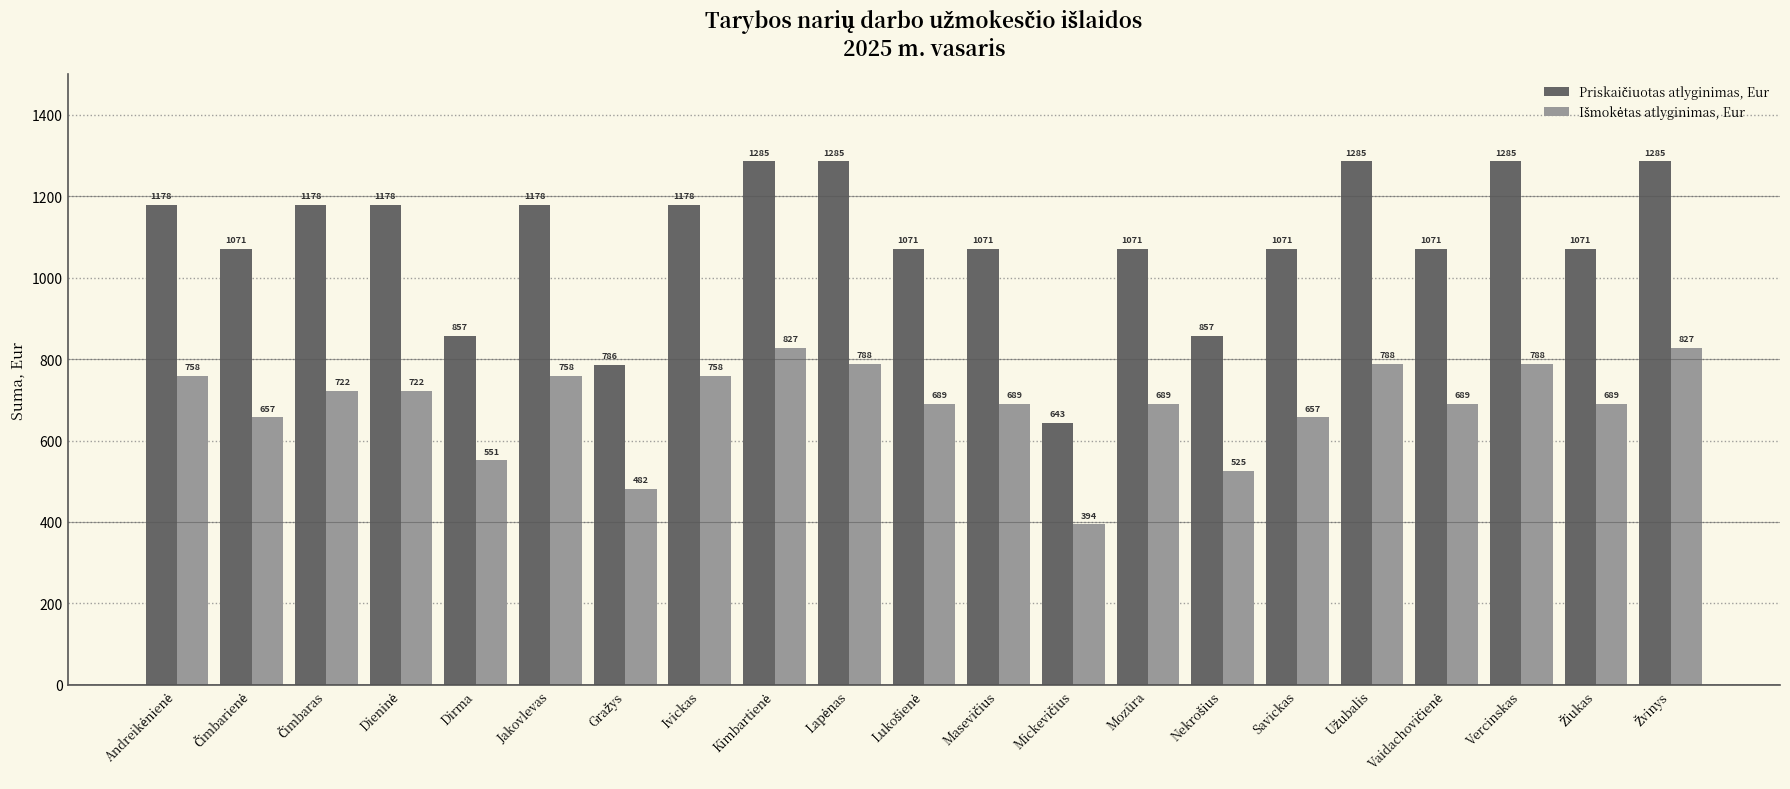

At how many categories does at least one series exceed 742?

20